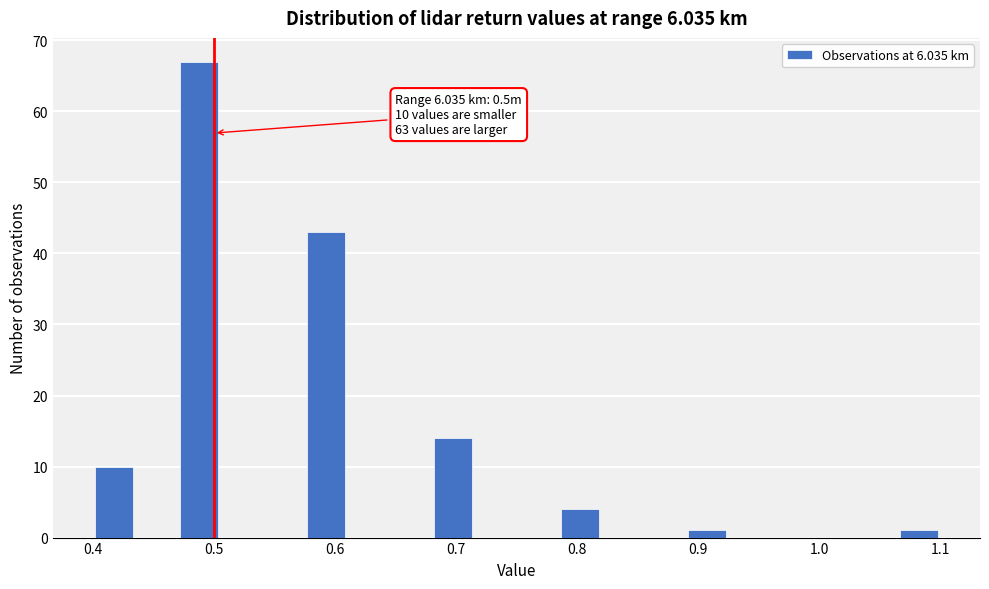

Around what value on the x-axis is the tallest bar? Give the approximate position of its centre, as read against the axis.

0.49